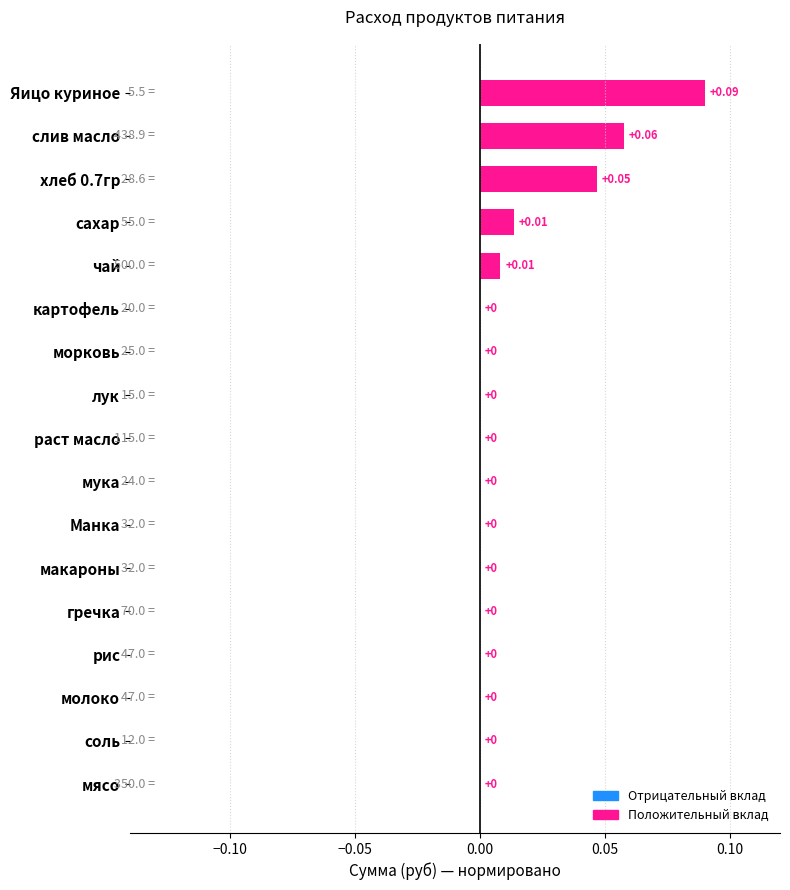

At which category does the chart reach its peak across all series?

Яицо куриное